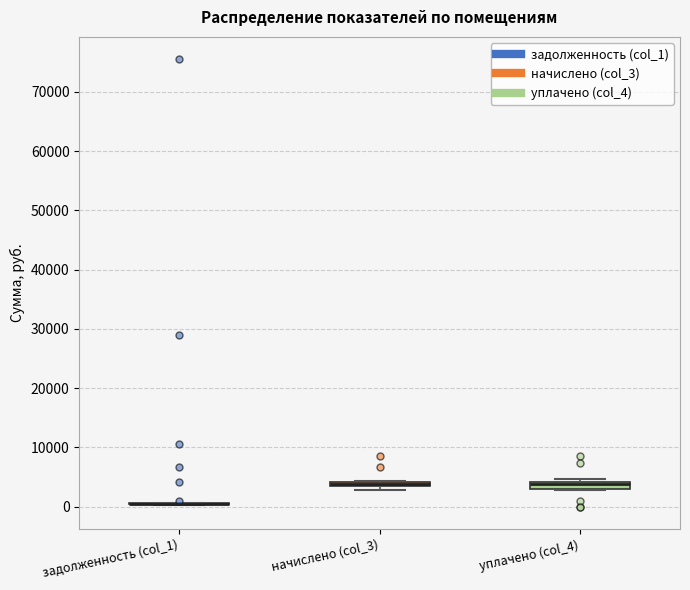

Where is the upper edge of the box for начислено (col_3) on the y-axis? The values are not printed on the chart, so give them approximately, as read against the axis.

4000